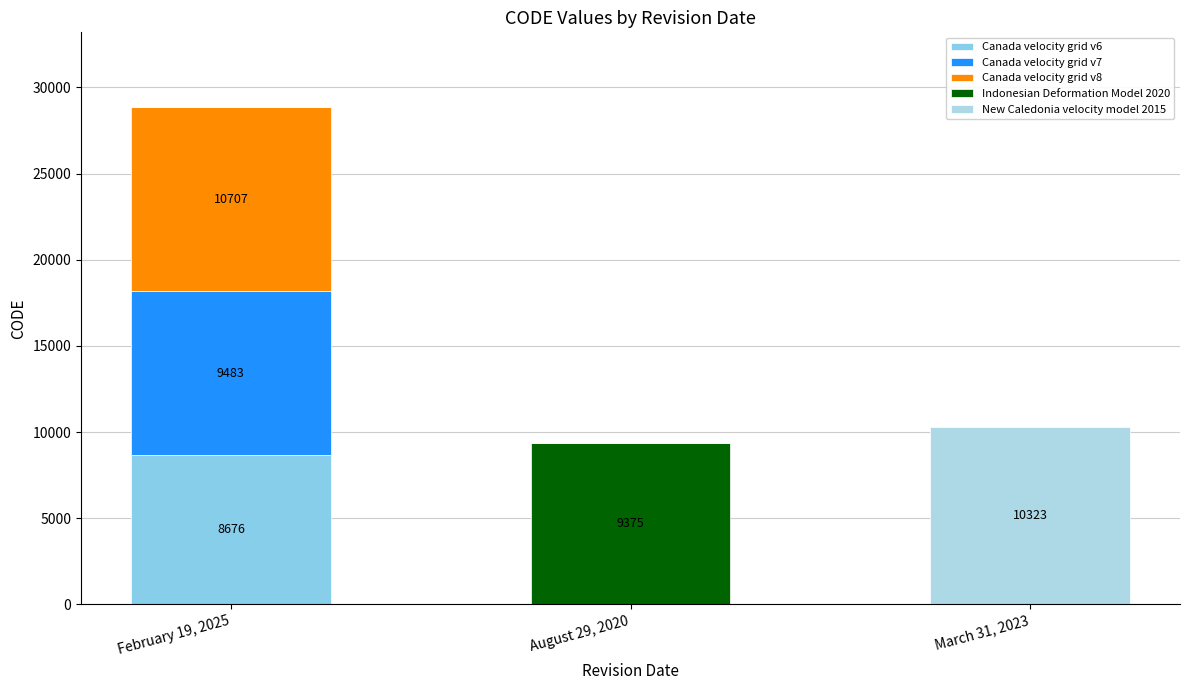

Count the number of data series in this chart.

5